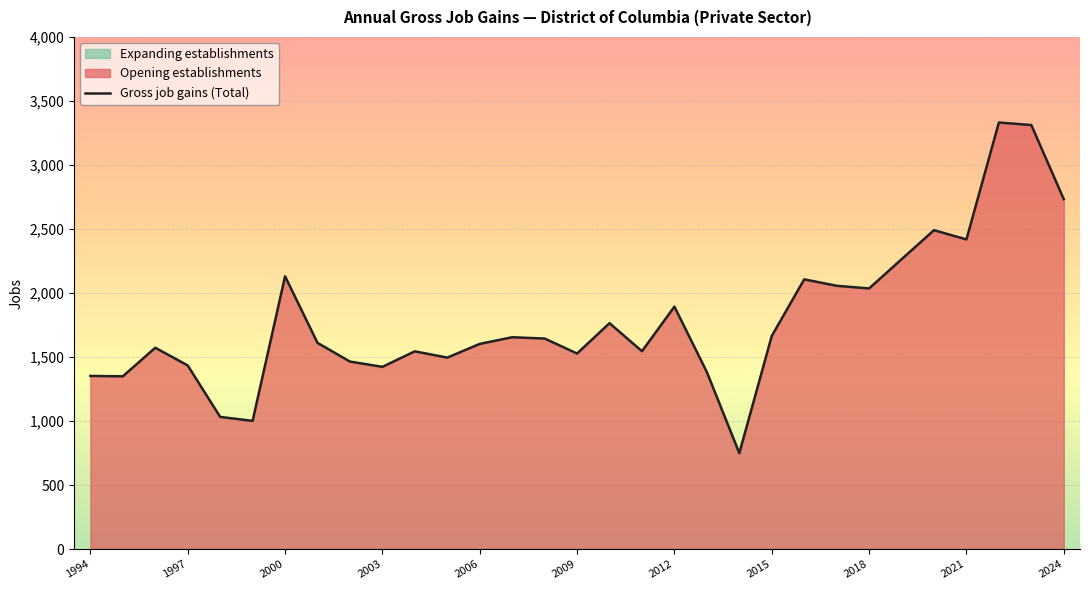

True or false: Gross job gains (Total) has a value of 3310 at 2018.

False